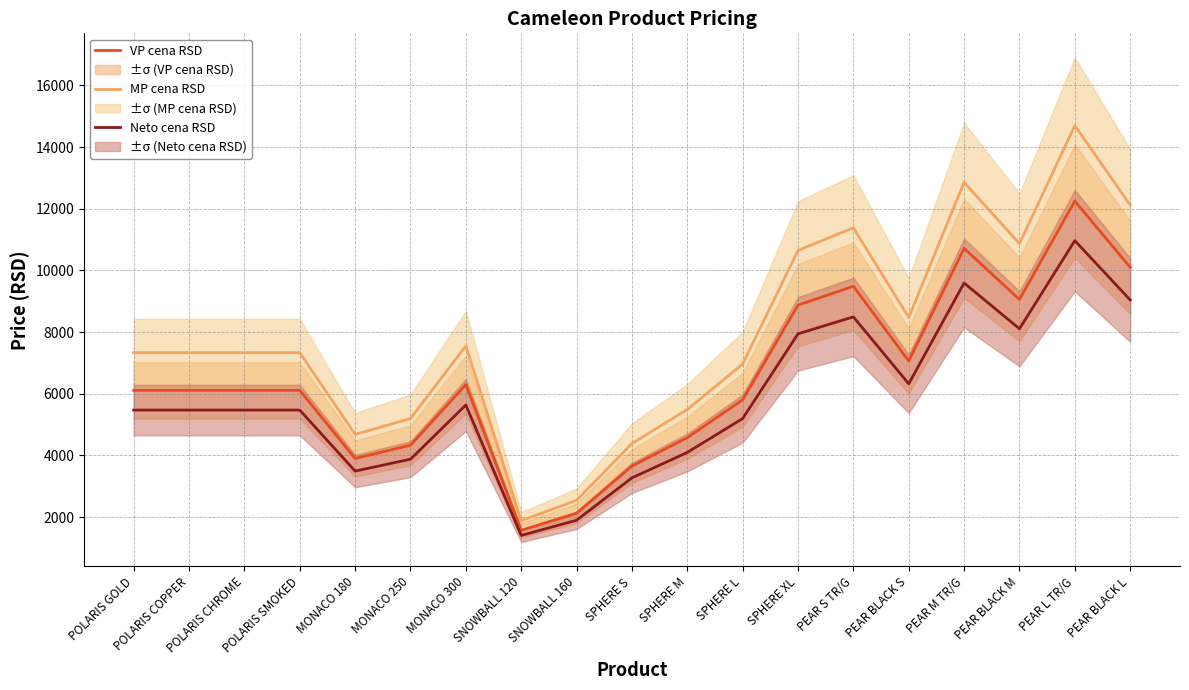

How many categories are shown in the chart?

19